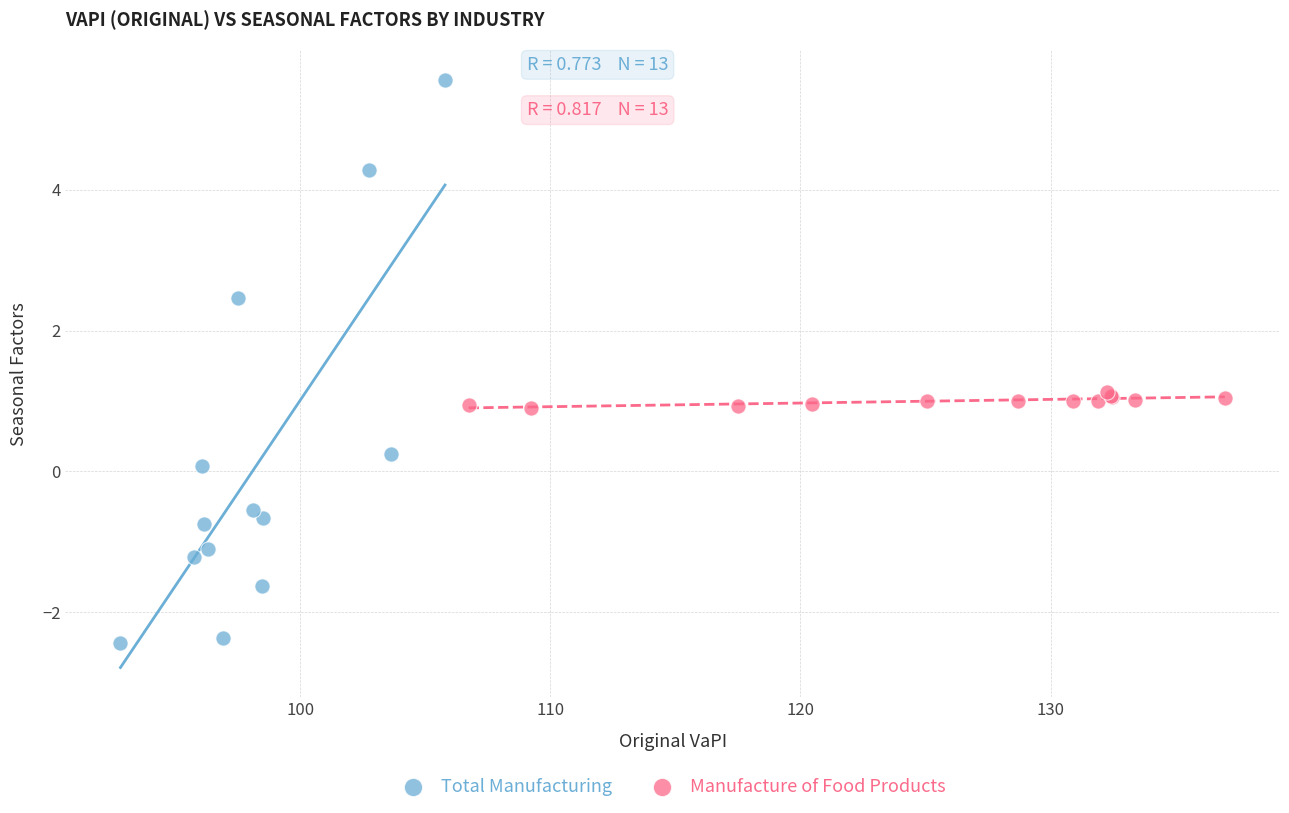

Which series has the widest spread of Y values?

Total Manufacturing